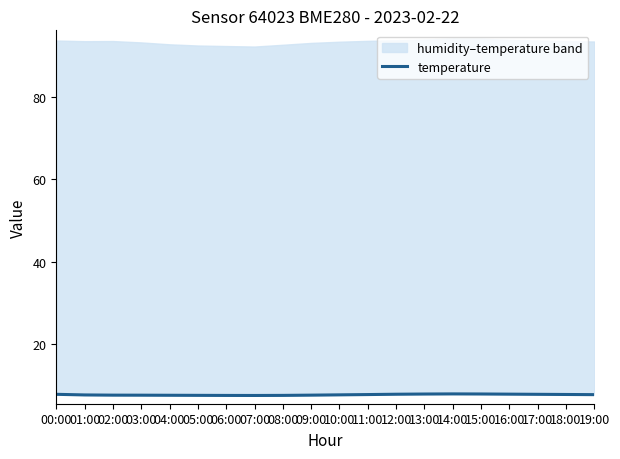

What is the difference between the values at 01:00 and 00:00?

0.1